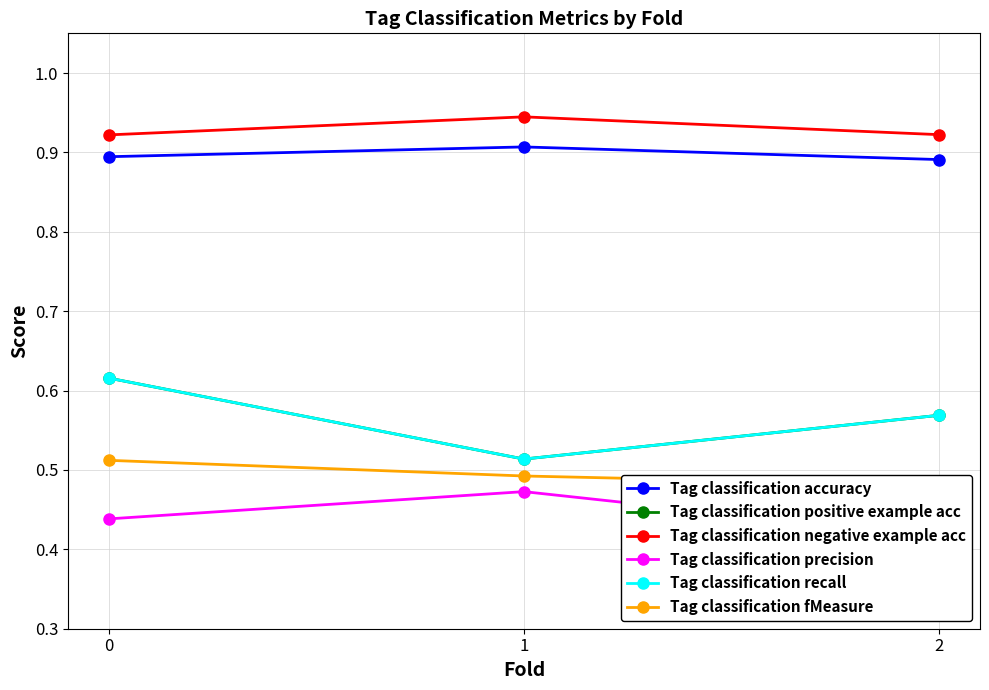

Between 1 and 2, which series saw the biggest shift?

Tag classification precision